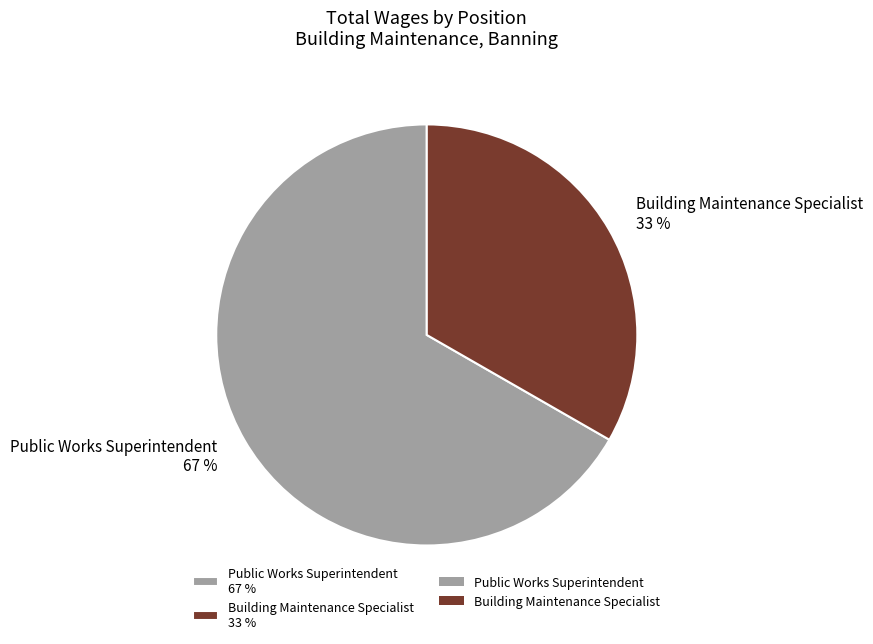

Combined, do Public Works Superintendent 67 % and Building Maintenance Specialist 33 % account for over 50%?

Yes